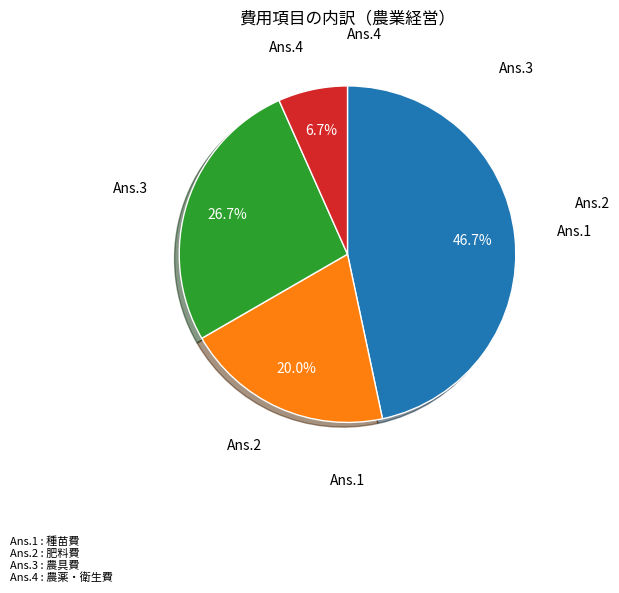

Is there a majority slice in this chart?

No